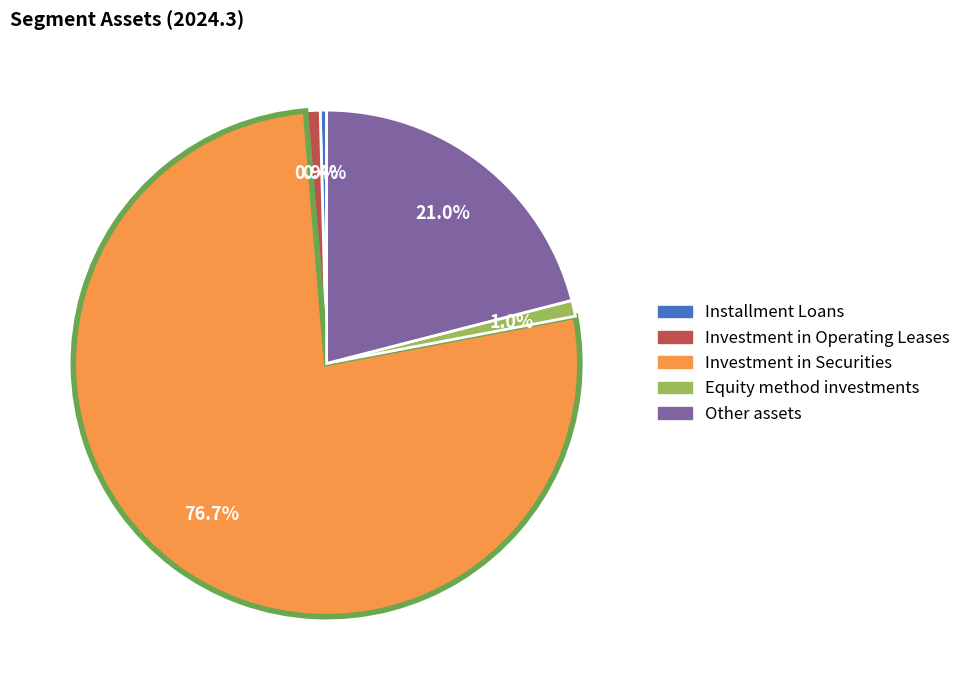

What is the smallest slice in the pie chart?

Installment Loans